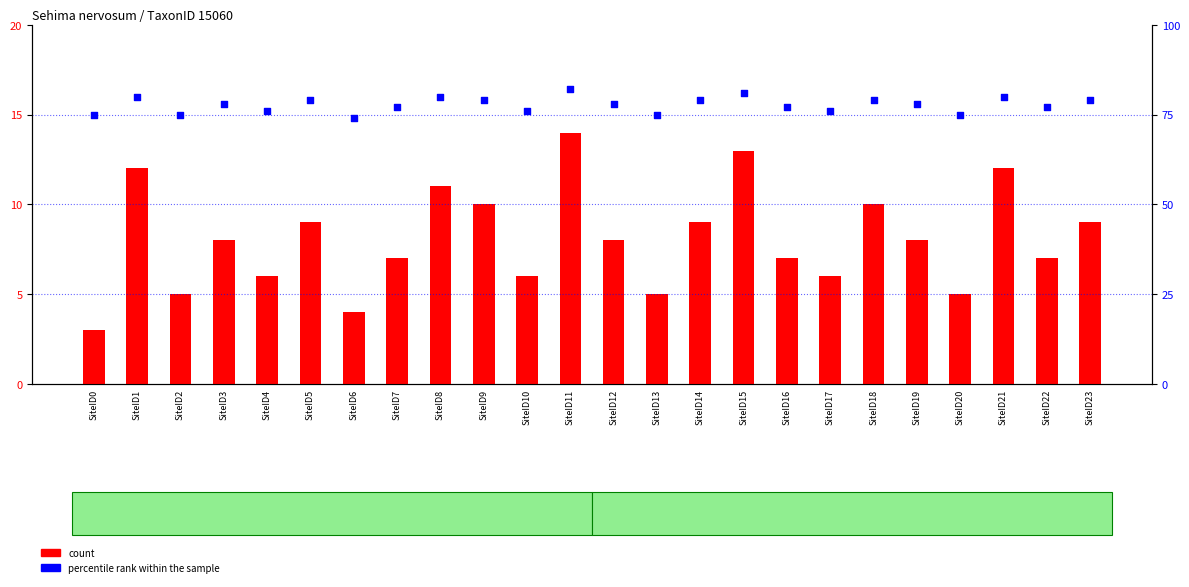

What are all the series names shown in the legend?

count, percentile rank within the sample